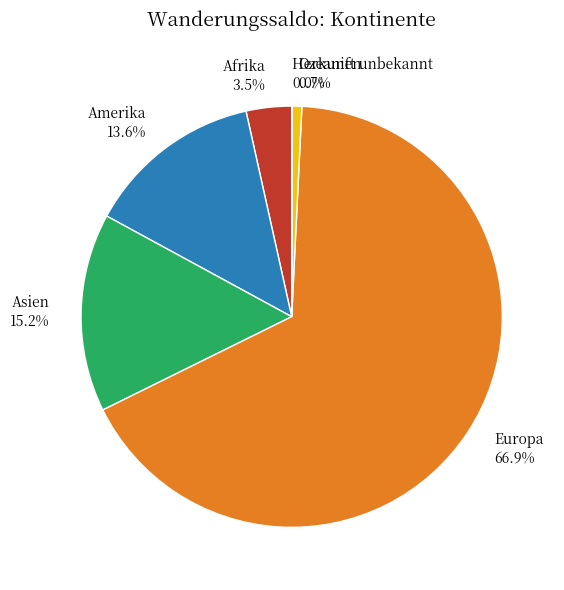

Which has a higher value, Ozeanien 0.7% or Amerika 13.6%?

Amerika 13.6%